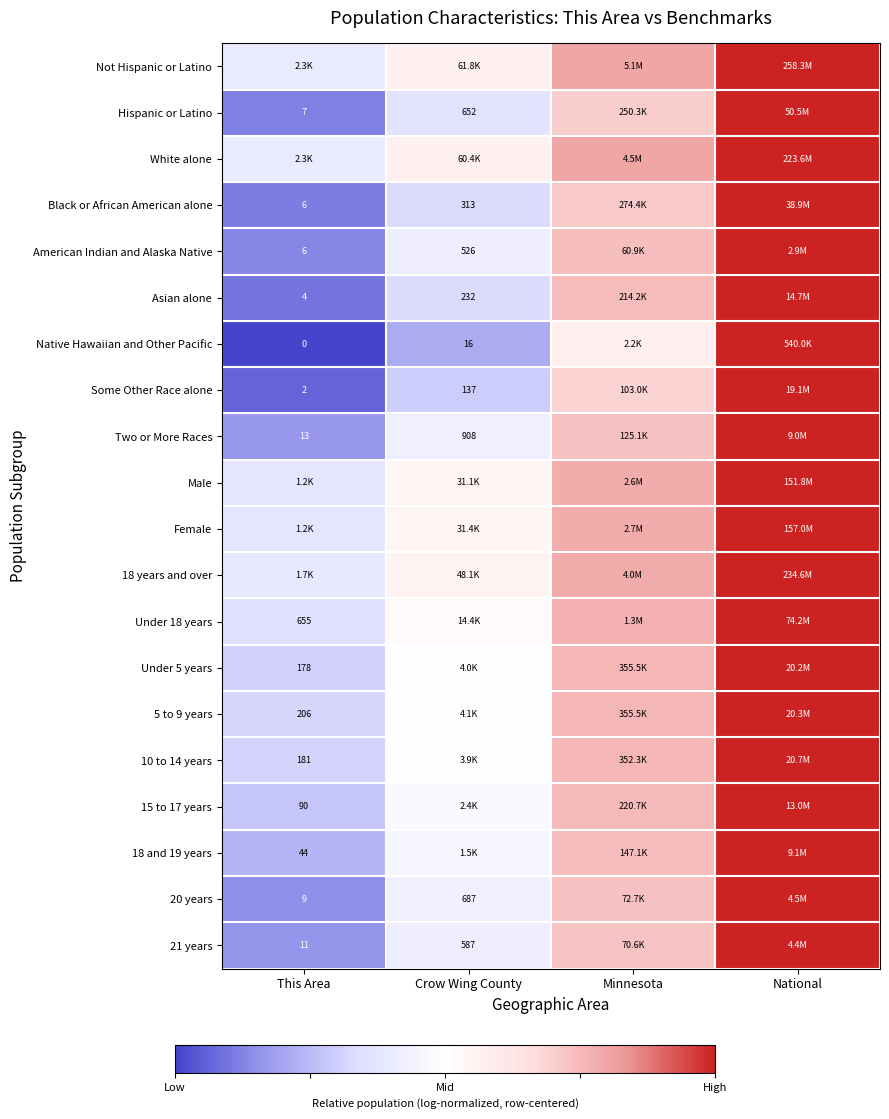

At which category is the sum across all series the highest?

National